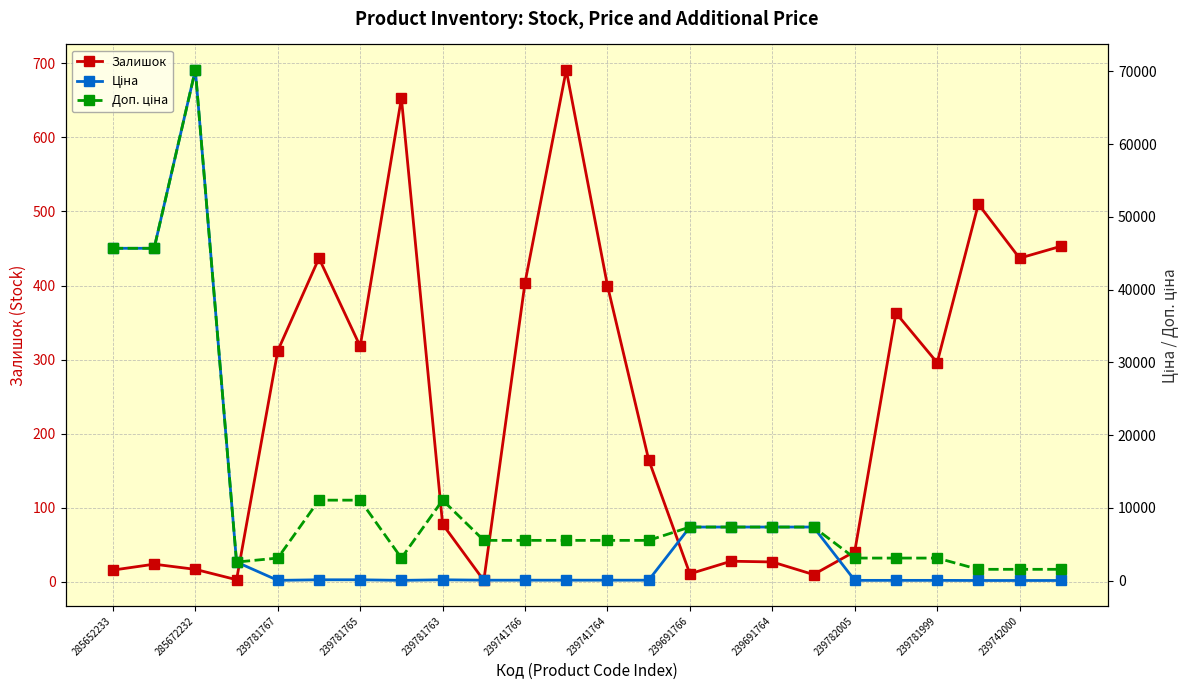

List the series in order of their peak value, highest first.

Ціна, Доп. ціна, Залишок